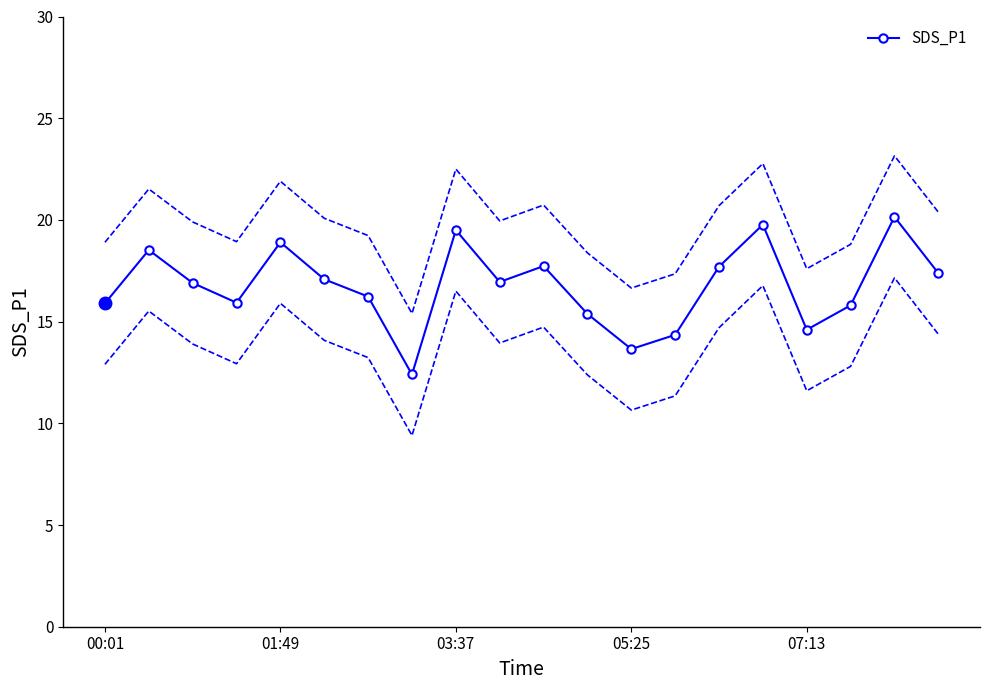

True or false: the data shows 20.1 at 18.

True